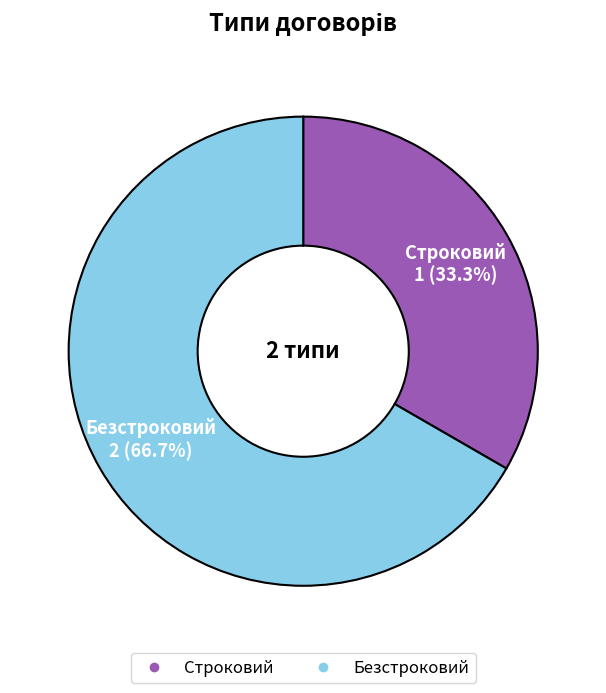

Does any single category account for the majority?

Yes